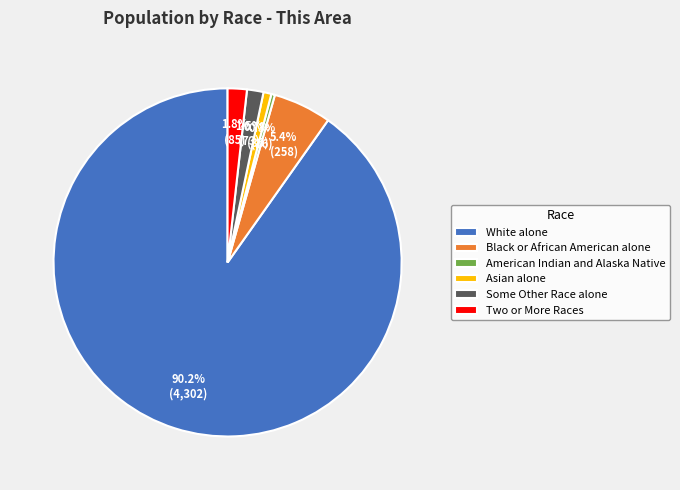

Approximately how many times larger is the value at Asian alone compared to Some Other Race alone?

0.5